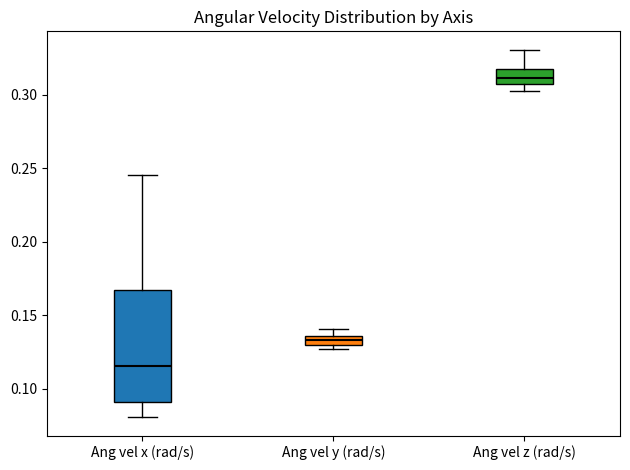

Where is the lower edge of the box for Ang vel x (rad/s) on the y-axis? The values are not printed on the chart, so give them approximately, as read against the axis.

0.090